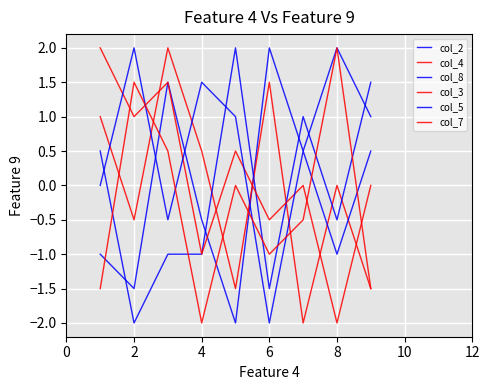

Which series has the largest range (max minus min)?

col_2